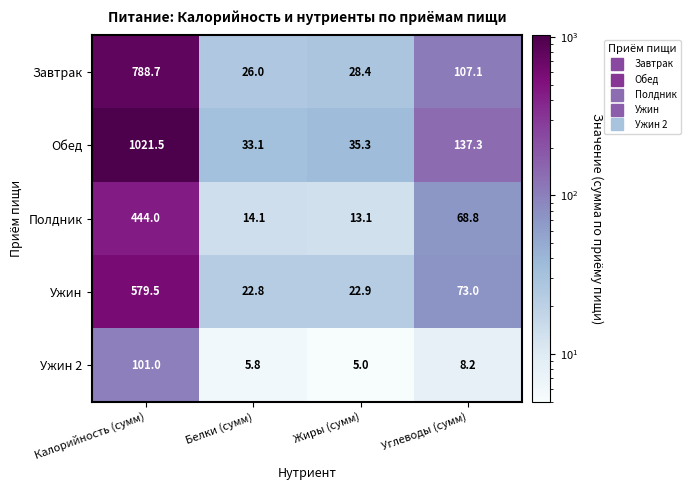

Count the number of categories in the chart.

4